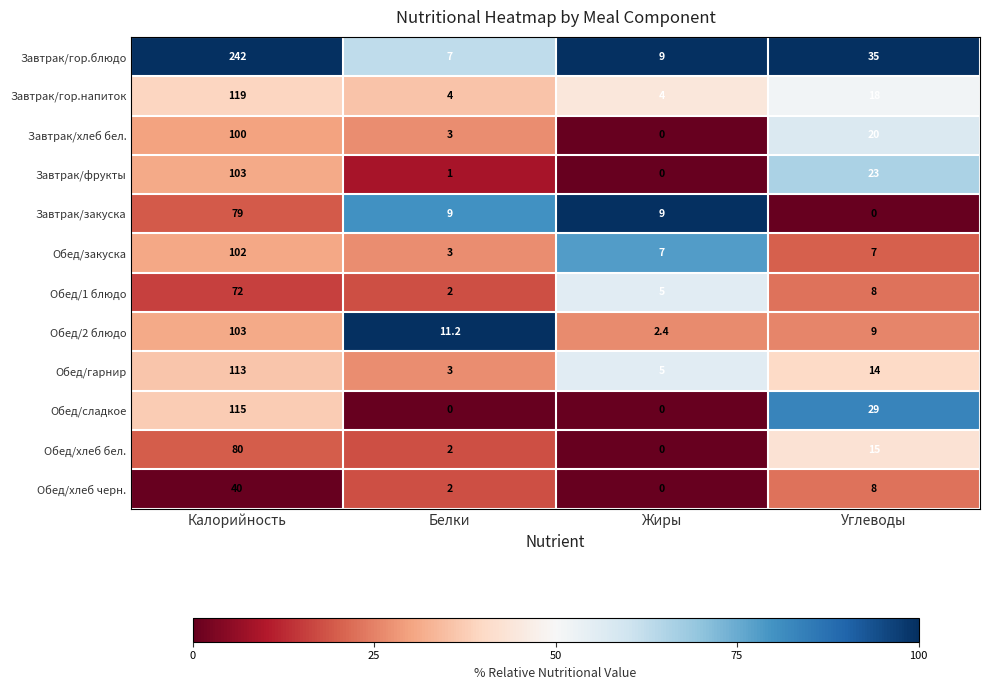

Which series changed the most between Белки and Углеводы?

Обед/сладкое